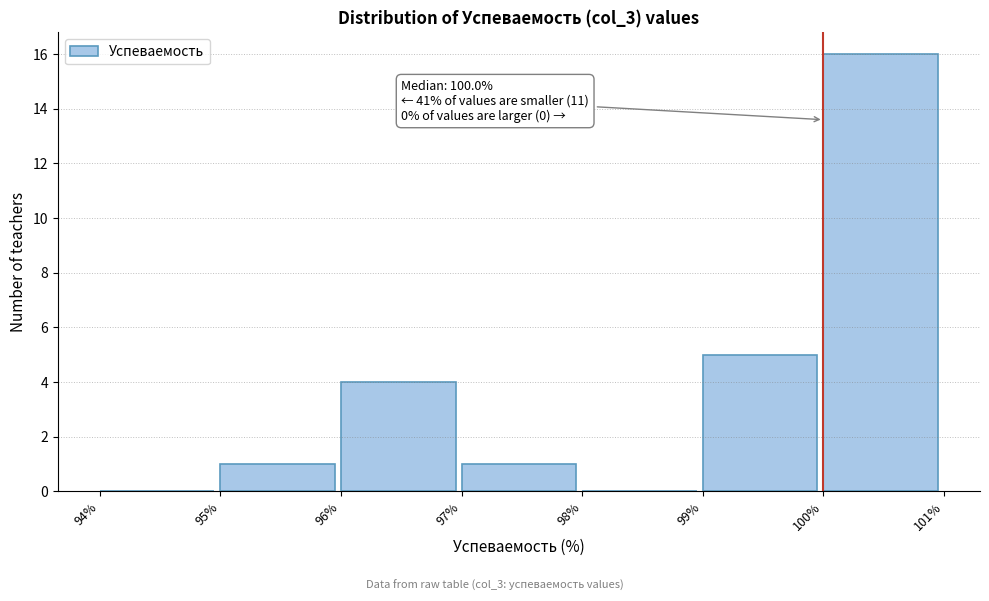

Which range on the x-axis has the tallest bar?

100% to 101%